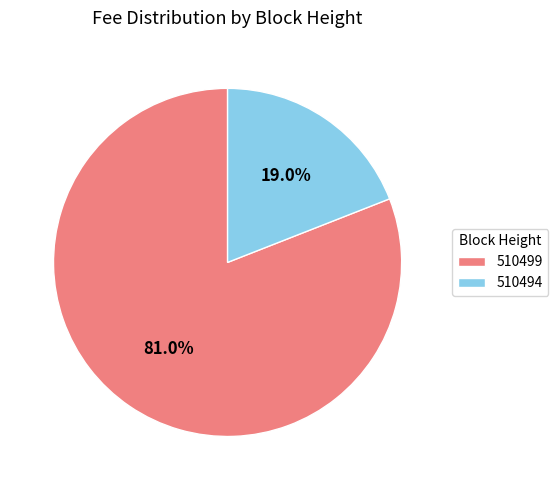

Rank the categories by value from lowest to highest.

510494, 510499